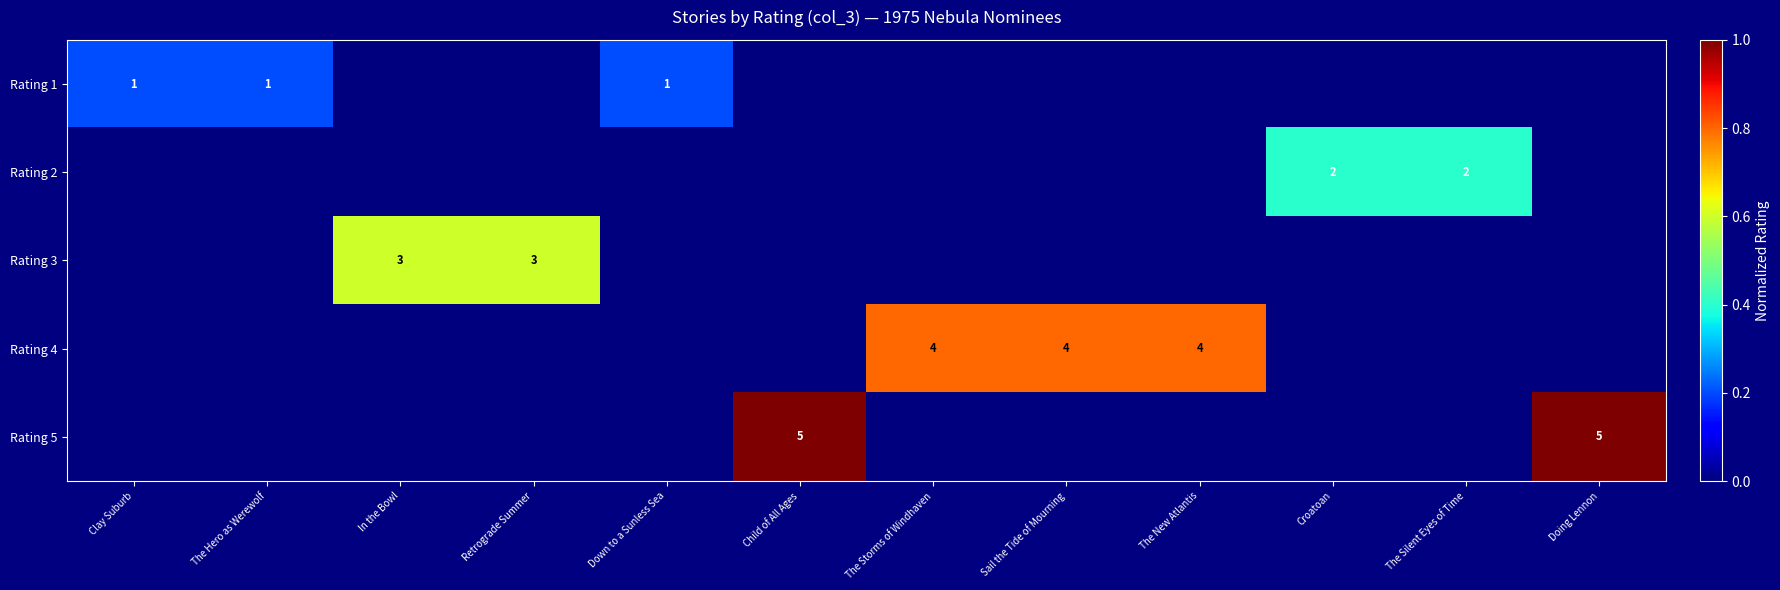

The value of Rating 4 at Sail the Tide of Mourning is 0.6. True or false?

False